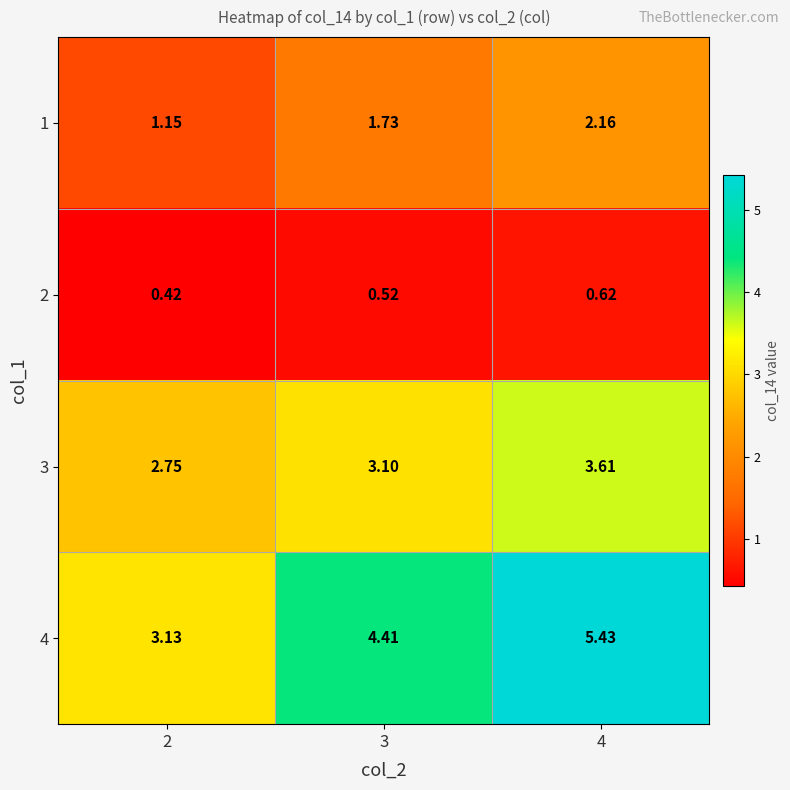

Count the number of categories in the chart.

3